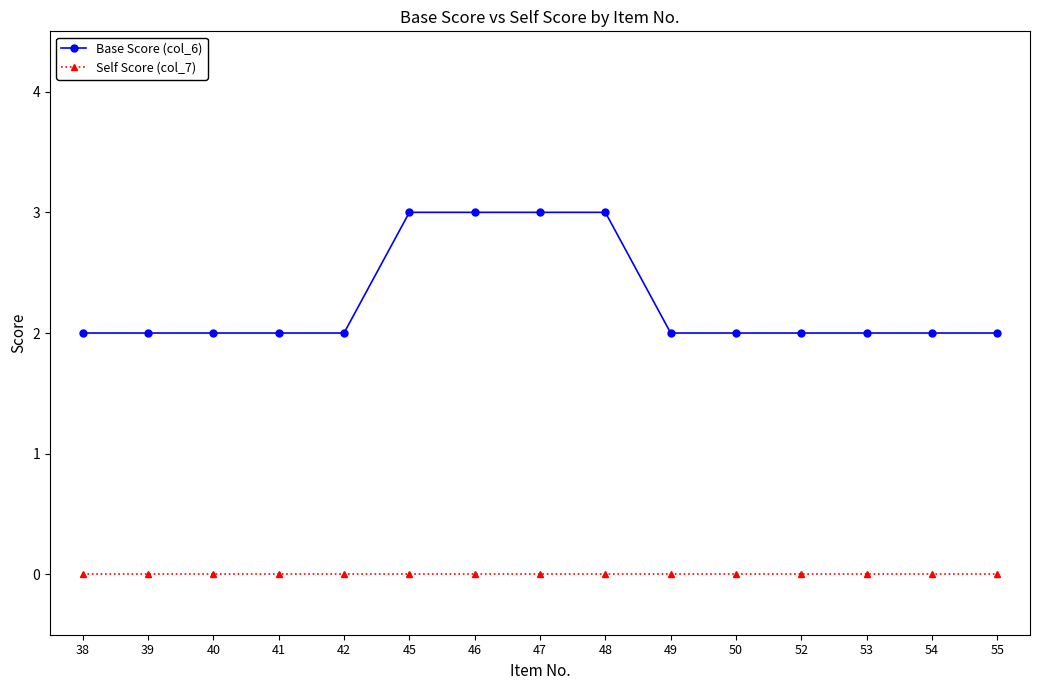

Does the chart display data point markers on the line(s)?

Yes